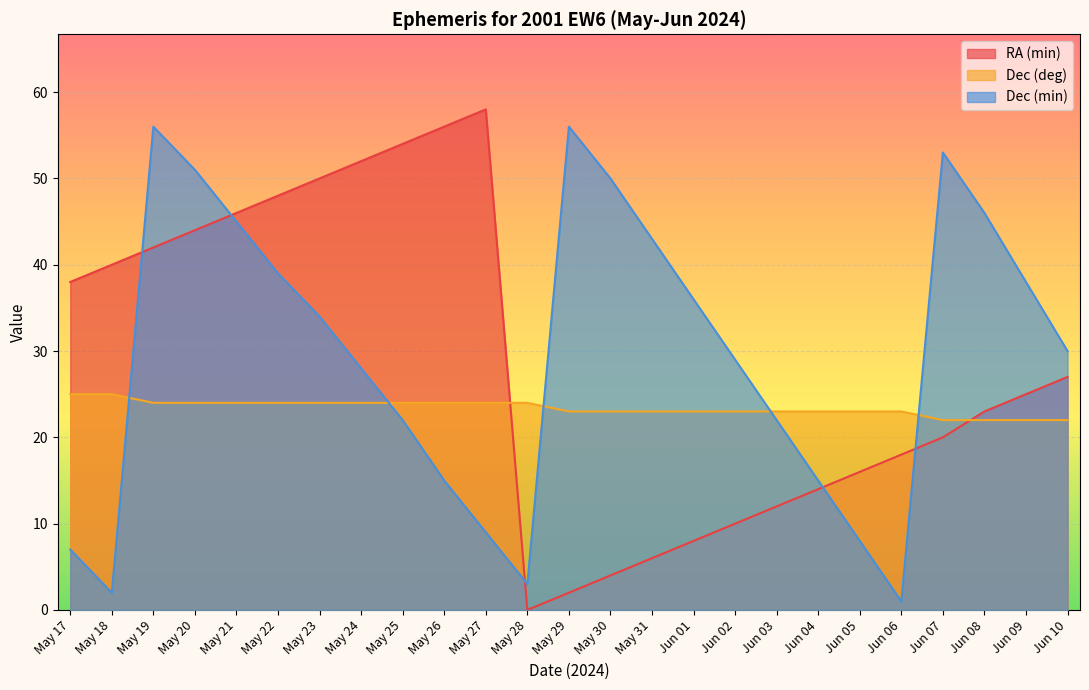

What is the label of the 17th point from the right?

May 25